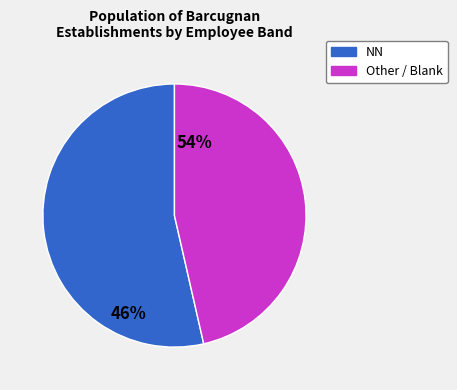

Is there a majority slice in this chart?

Yes